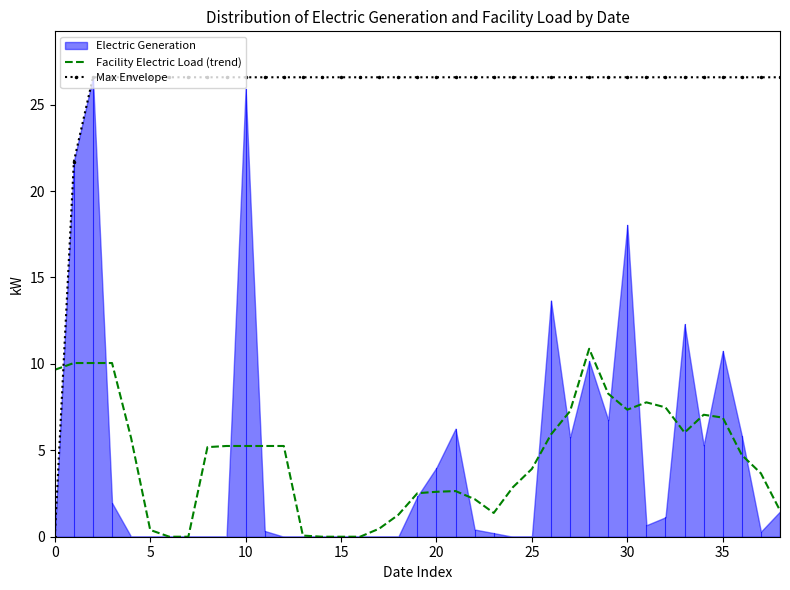

True or false: Facility Electric Load (trend) and Max Envelope cross at least once.

True